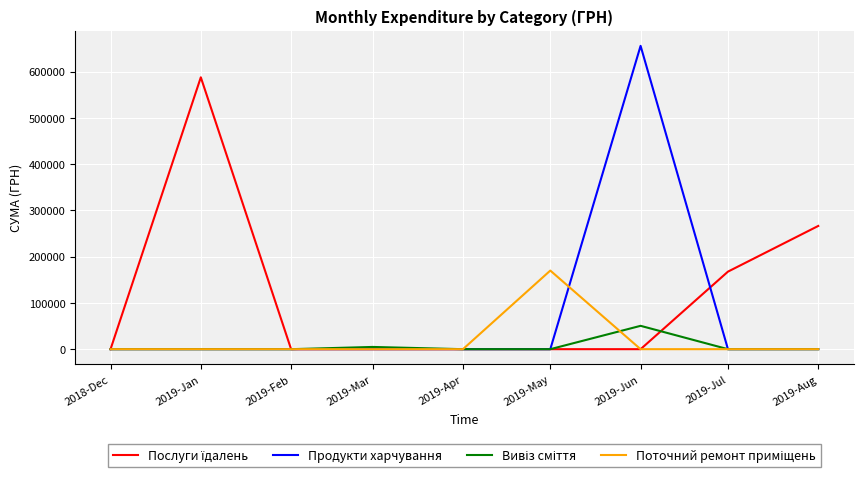

What is the total value across all series at 2019-Jan?

587619.4